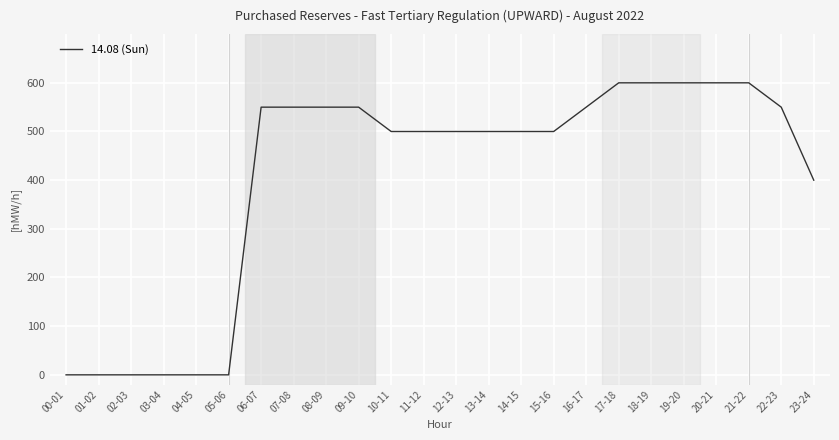

What is the sum of the values at 11-12 and 13-14?

1000